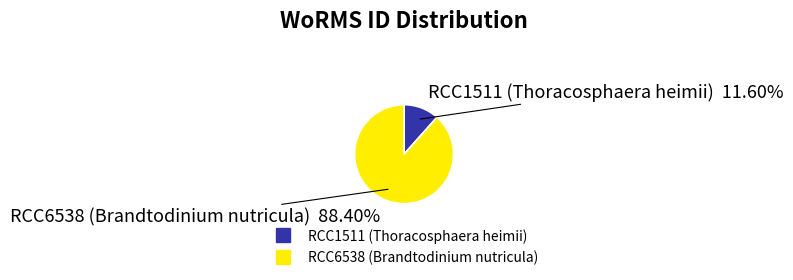

To the nearest percent, what is the average slice percentage?

50%